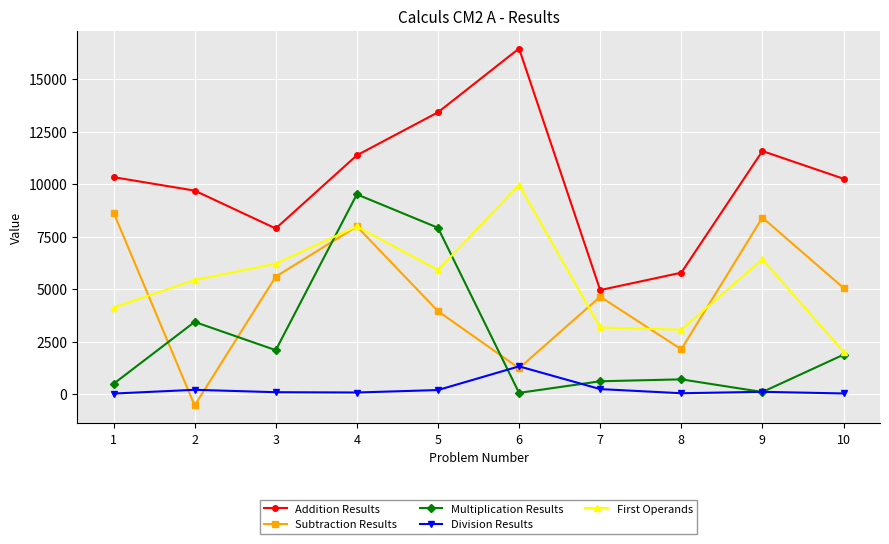

Where does the First Operands series first go above 5907?

3